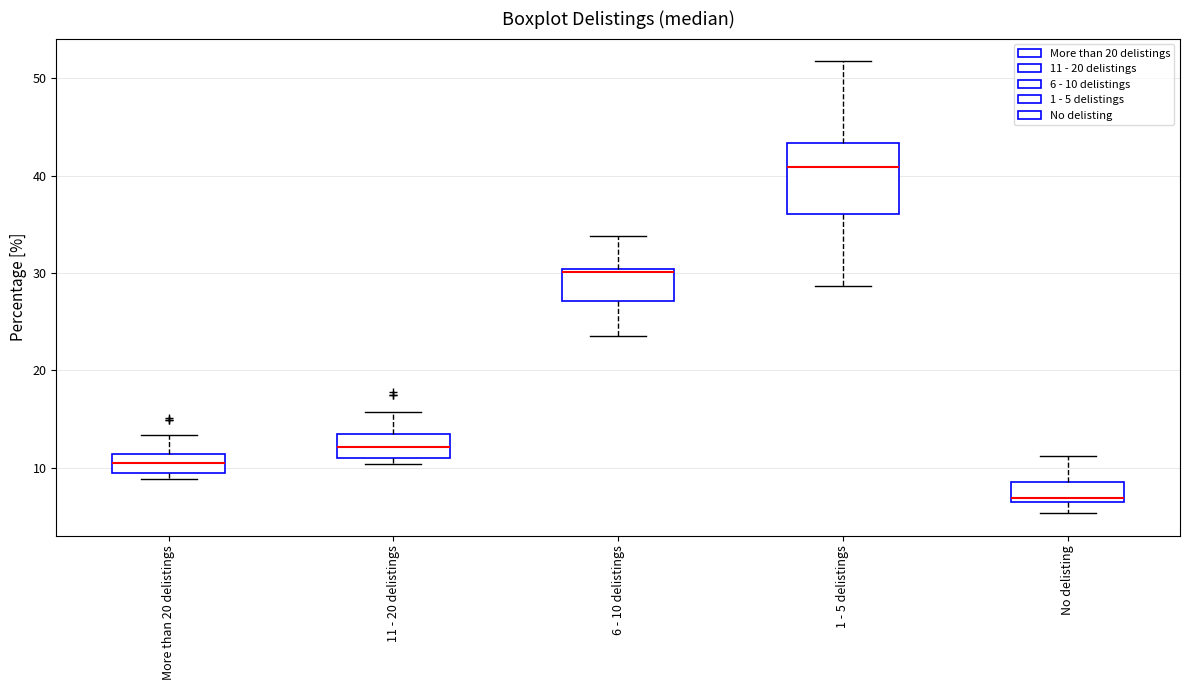

Which box's median line is the lowest?

No delisting